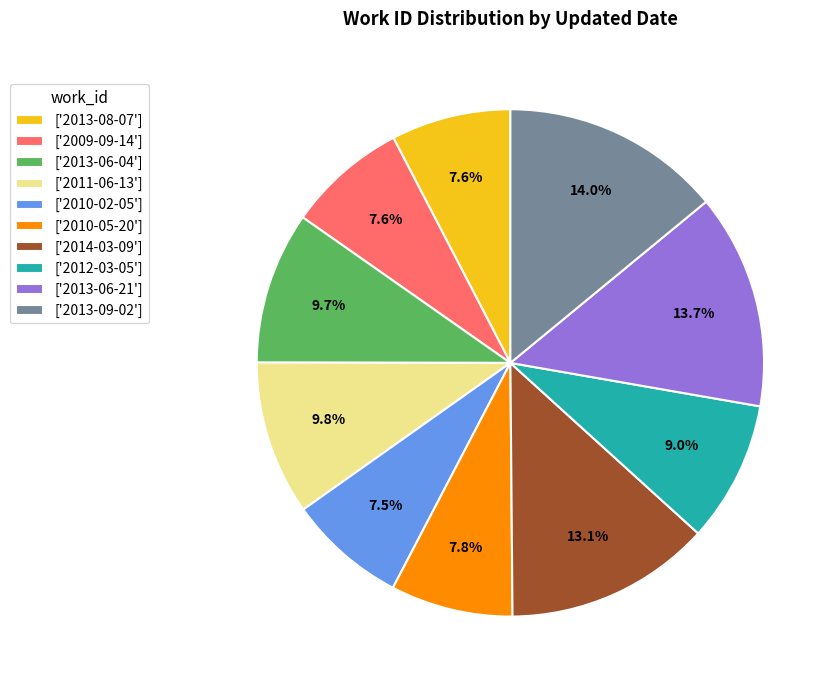

What is the ratio of the value at ['2011-06-13'] to the value at ['2010-02-05']?

1.3